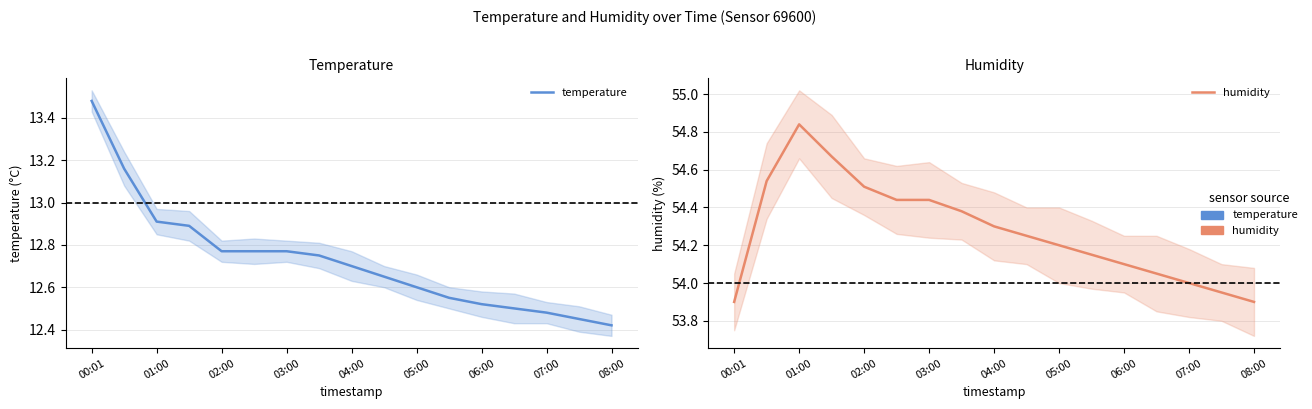

Which series changed the most between 03:00 and 12?

humidity